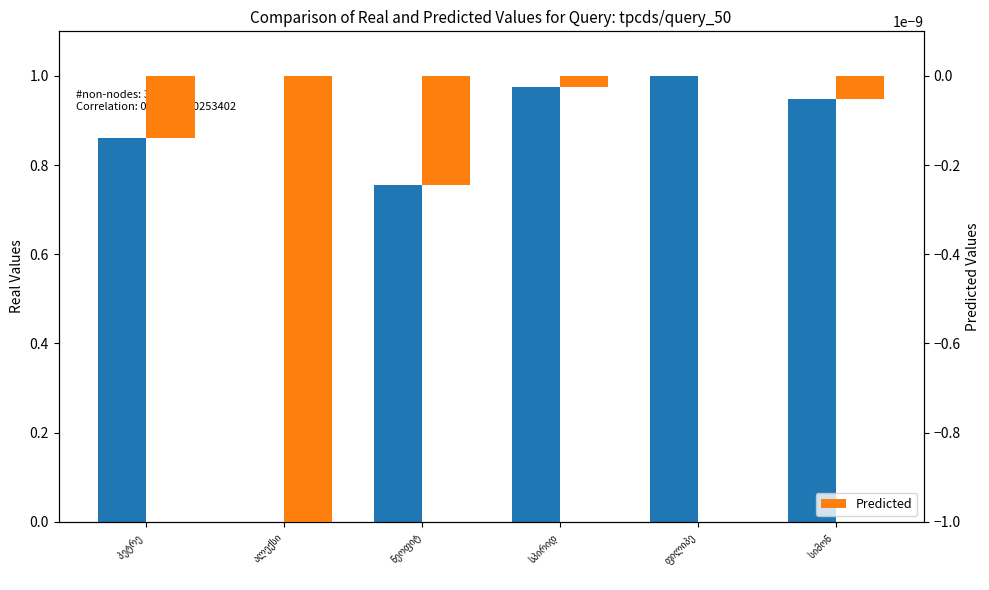

How many negative values does the Predicted series have?

5